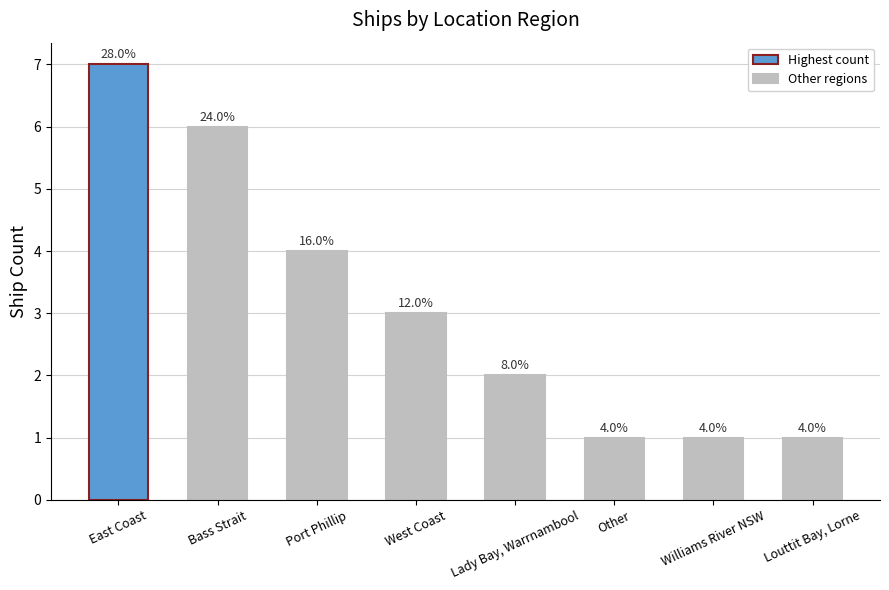

What value does the data have at Other?

1